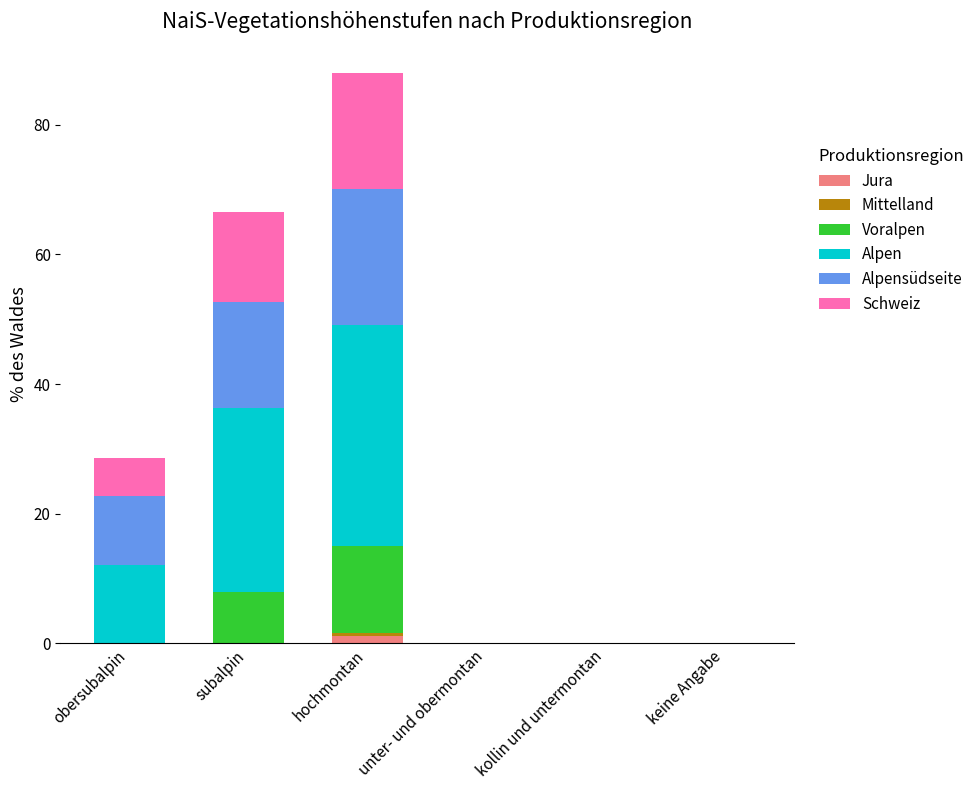

At which category is the sum across all series the highest?

hochmontan